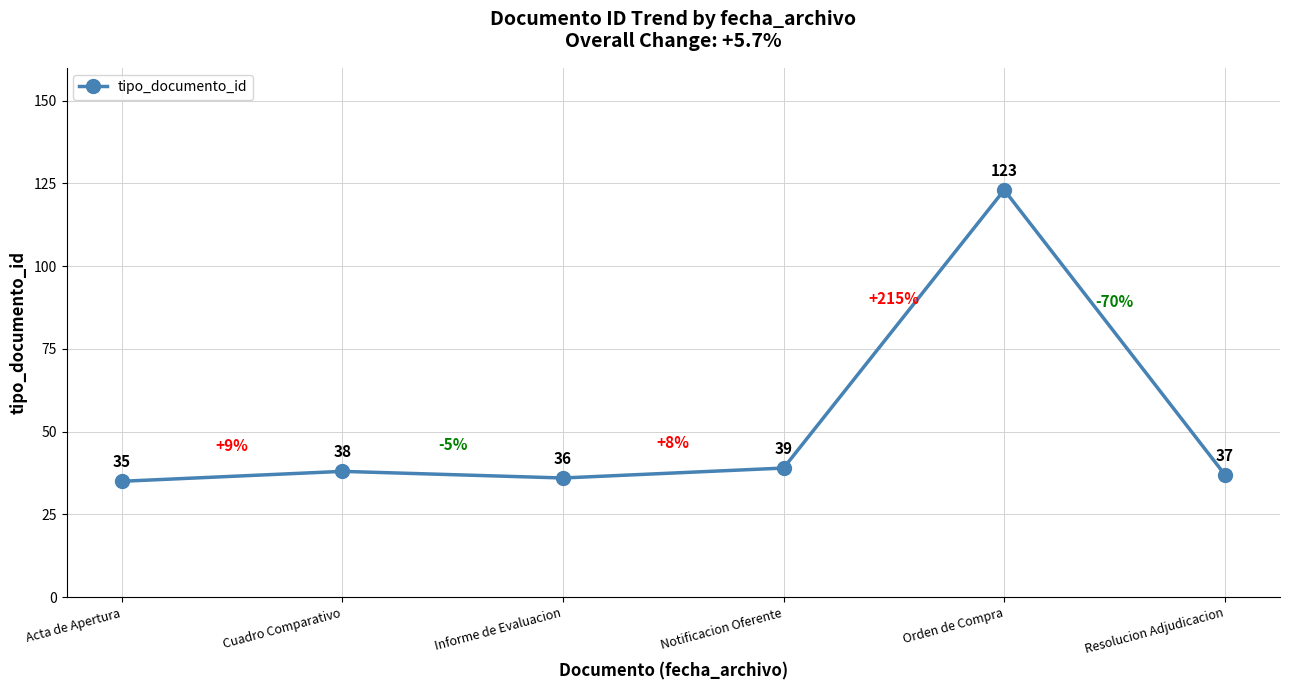

What is the difference between the values at Cuadro Comparativo and Informe de Evaluacion?

2